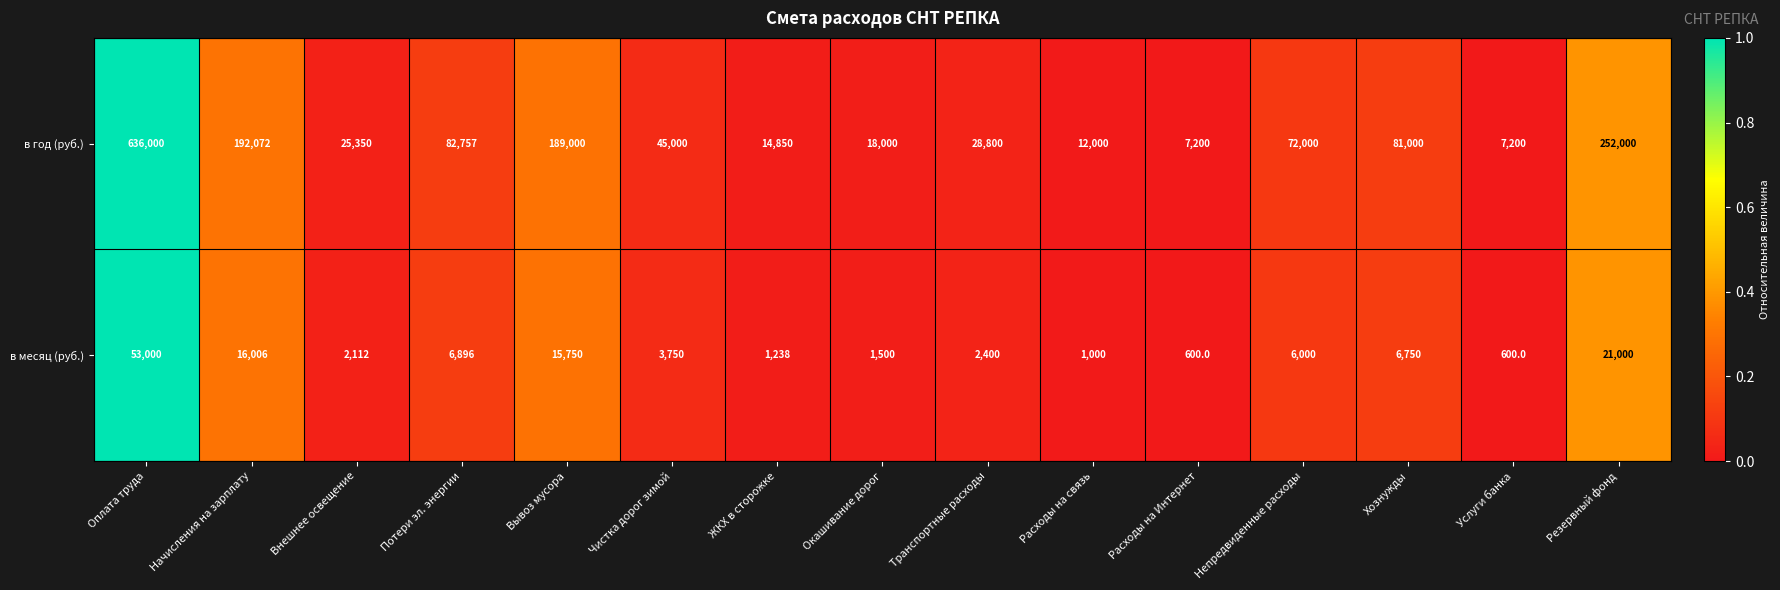

Rank the series by their maximum value, from lowest to highest.

в месяц (руб.), в год (руб.)